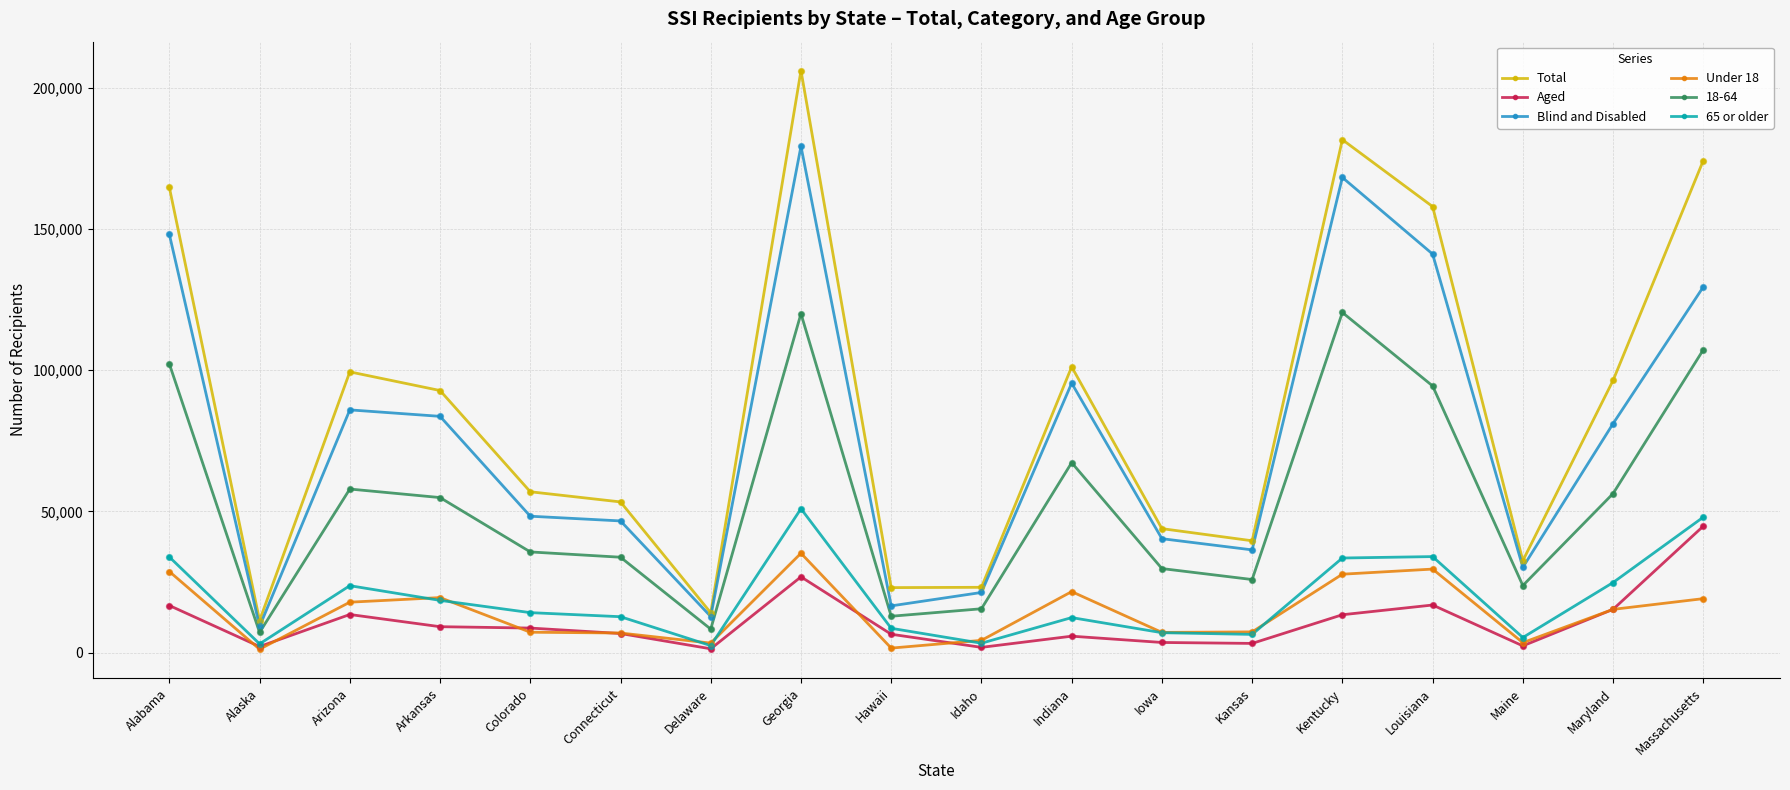

What are all the series names shown in the legend?

Total, Aged, Blind and Disabled, Under 18, 18-64, 65 or older